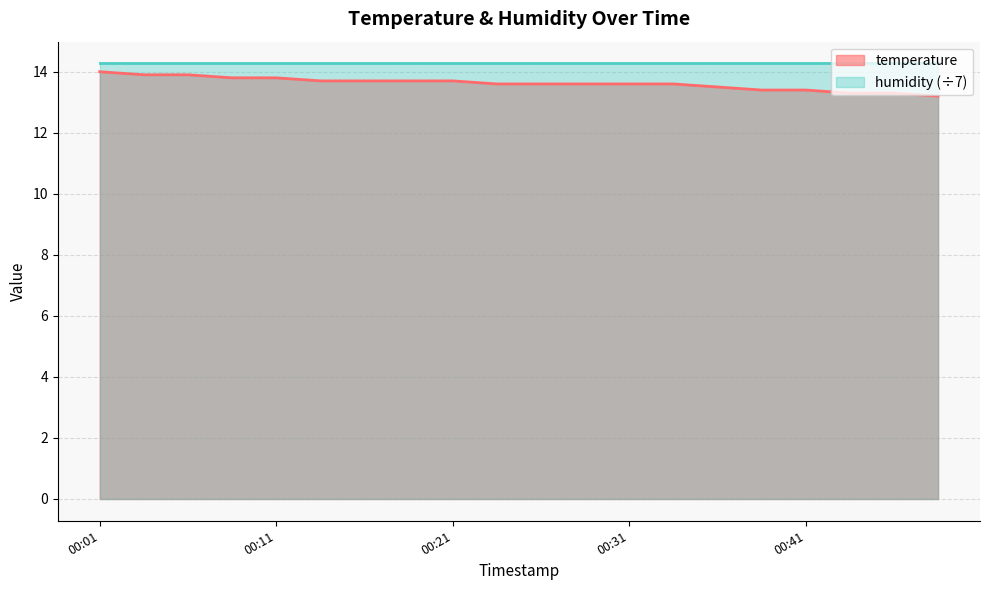

Count the values in the range 13 to 14.

20